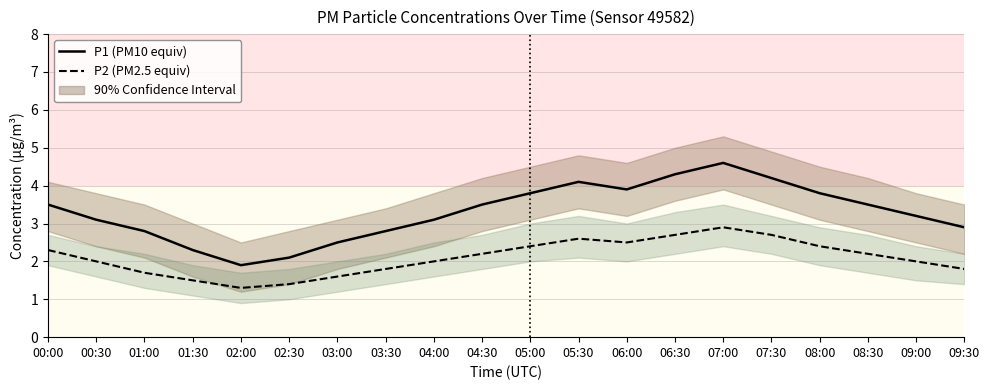

True or false: P2 (PM2.5 equiv) has more than 2 points higher than both neighbors.

False